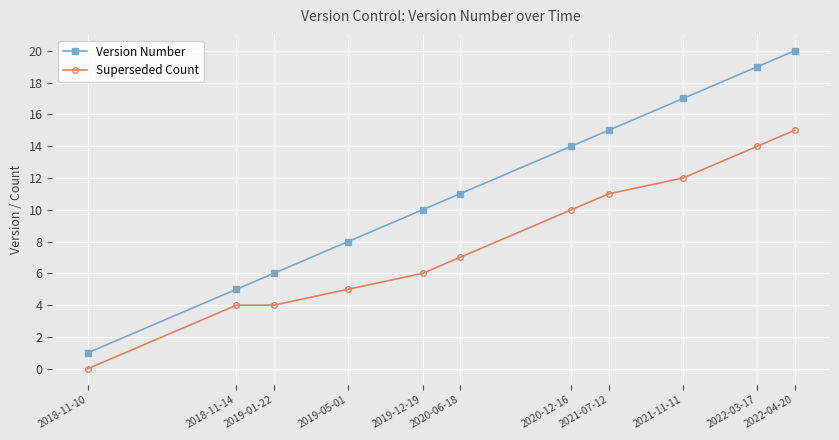

What is the difference between the Version Number values at 2019-12-19 and 2020-06-18?

1